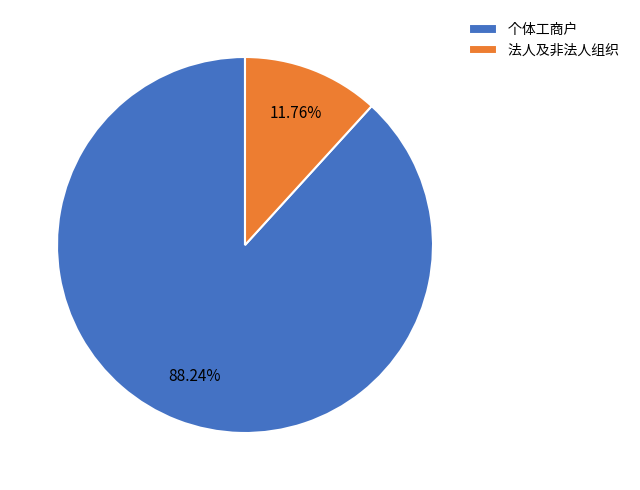

Which category has the smallest portion of the pie?

法人及非法人组织